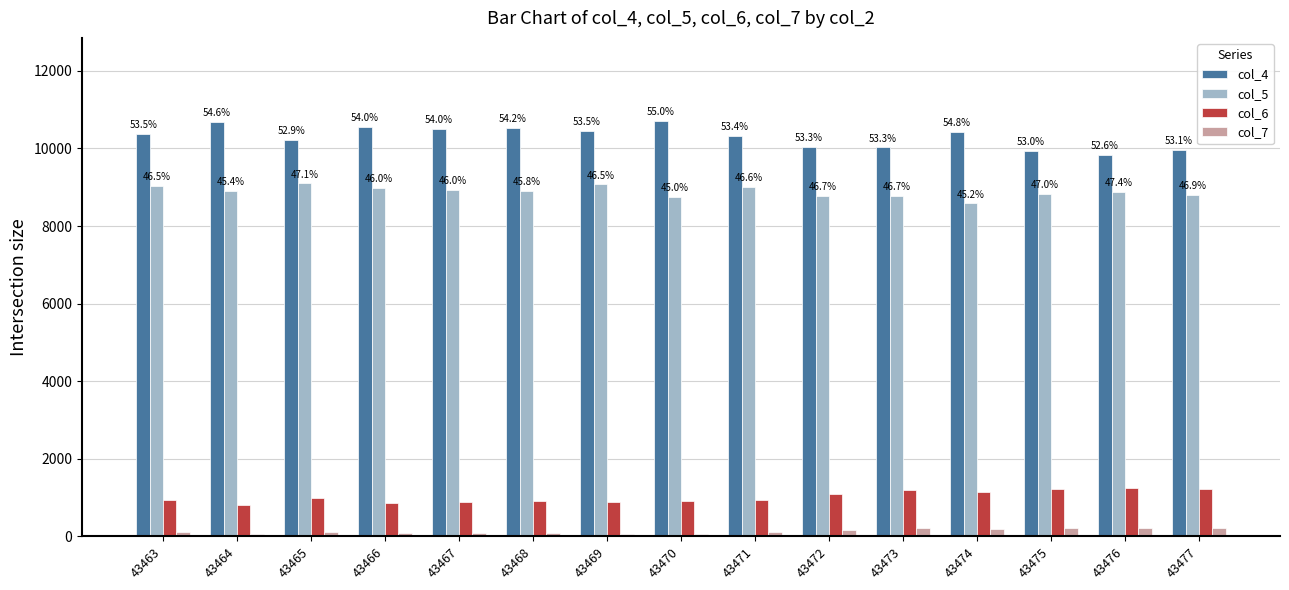

At how many categories does at least one series exceed 6915?

15